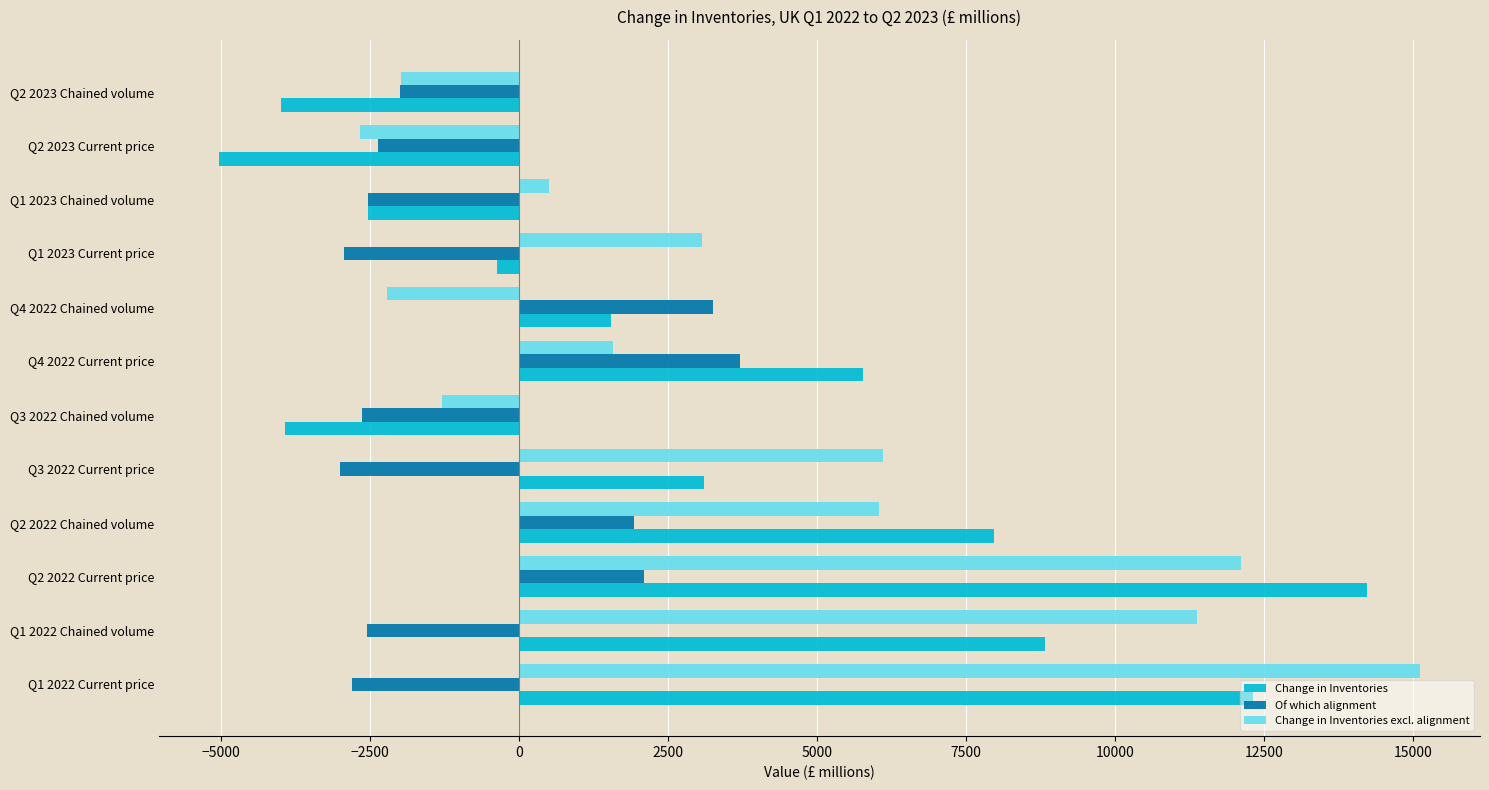

Rank the series at Q3 2022 Current price from lowest to highest value.

Of which alignment, Change in Inventories, Change in Inventories excl. alignment